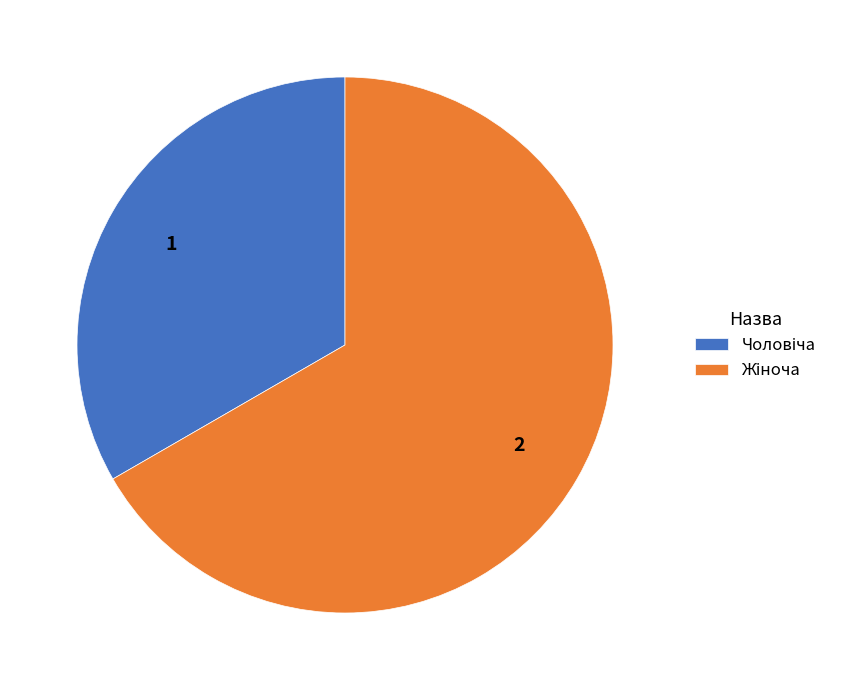

Does any single category account for the majority?

Yes